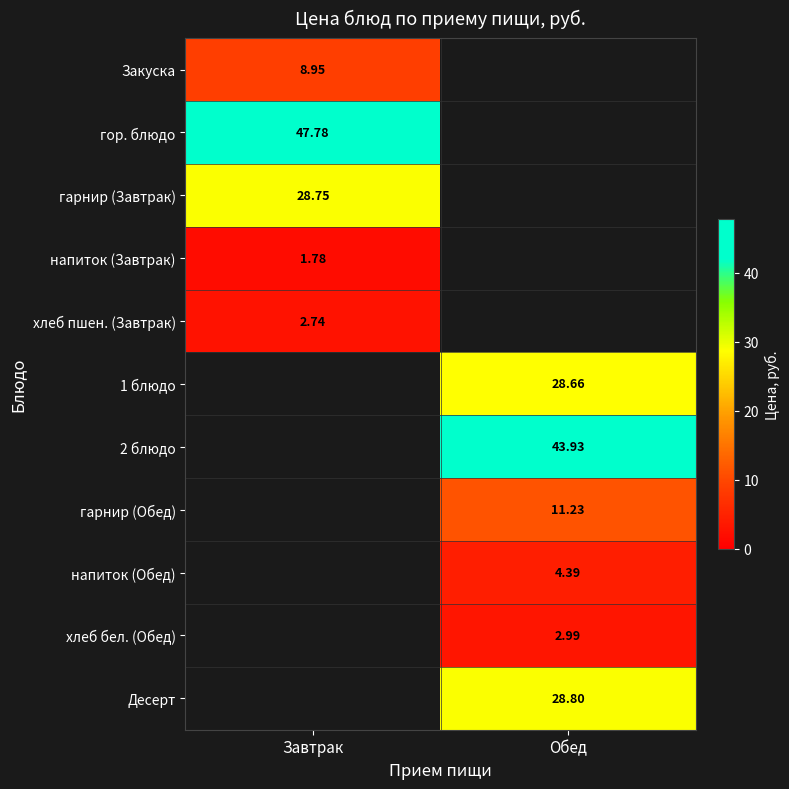

Which category has the lowest value in the Десерт series?

Завтрак